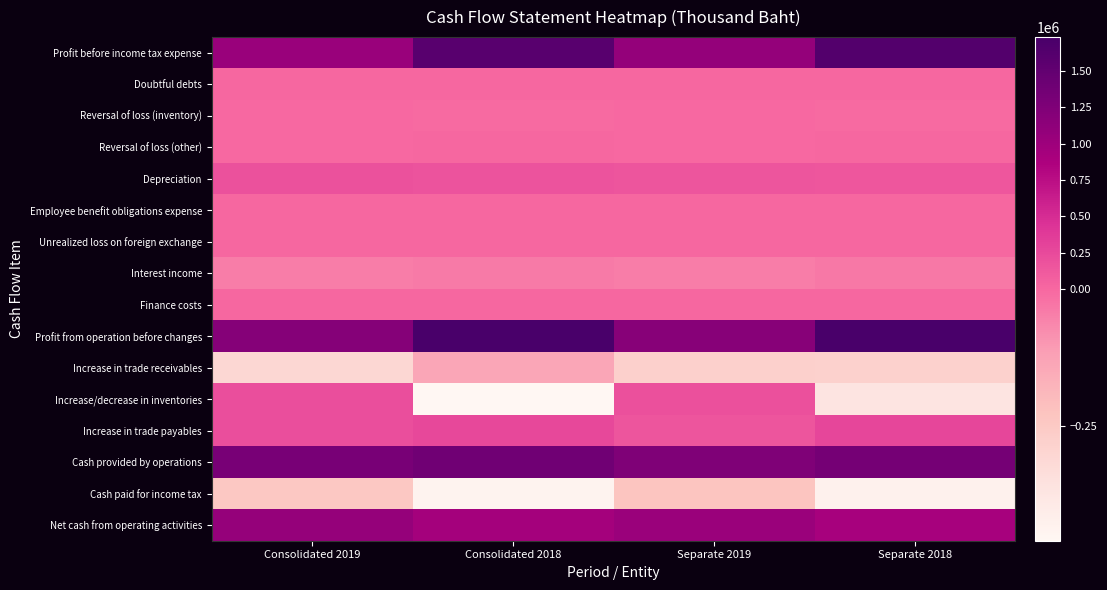

Reading left to right, list all the values displayed in this chart.

Profit before income tax expense: Consolidated 2019=1035301	Consolidated 2018=1588099	Separate 2019=1082389	Separate 2018=1631520
Doubtful debts: Consolidated 2019=2934	Consolidated 2018=1184	Separate 2019=2953	Separate 2018=1241
Reversal of loss (inventory): Consolidated 2019=-1788	Consolidated 2018=-4896	Separate 2019=-1788	Separate 2018=-4626
Reversal of loss (other): Consolidated 2019=-3402	Consolidated 2018=0	Separate 2019=-3402	Separate 2018=0
Depreciation: Consolidated 2019=188624	Consolidated 2018=166310	Separate 2019=160564	Separate 2018=144654
Employee benefit obligations expense: Consolidated 2019=11240	Consolidated 2018=9430	Separate 2019=6773	Separate 2018=7423
Unrealized loss on foreign exchange: Consolidated 2019=2351	Consolidated 2018=9795	Separate 2019=2004	Separate 2018=8927
Interest income: Consolidated 2019=-45813	Consolidated 2018=-36951	Separate 2019=-43937	Separate 2018=-35336
Finance costs: Consolidated 2019=3999	Consolidated 2018=1071	Separate 2019=280	Separate 2018=243
Profit from operation before changes: Consolidated 2019=1194549	Consolidated 2018=1732724	Separate 2019=1184822	Separate 2018=1733216
Increase in trade receivables: Consolidated 2019=-308972	Consolidated 2018=-139527	Separate 2019=-278513	Separate 2018=-282968
Increase/decrease in inventories: Consolidated 2019=214431	Consolidated 2018=-460340	Separate 2019=193295	Separate 2018=-368597
Increase in trade payables: Consolidated 2019=214382	Consolidated 2018=267020	Separate 2019=162367	Separate 2018=278437
Cash provided by operations: Consolidated 2019=1300668	Consolidated 2018=1377671	Separate 2019=1250517	Separate 2018=1340362
Cash paid for income tax: Consolidated 2019=-241261	Consolidated 2018=-440033	Separate 2019=-231679	Separate 2018=-428541
Net cash from operating activities: Consolidated 2019=1059407	Consolidated 2018=937638	Separate 2019=1018838	Separate 2018=911821